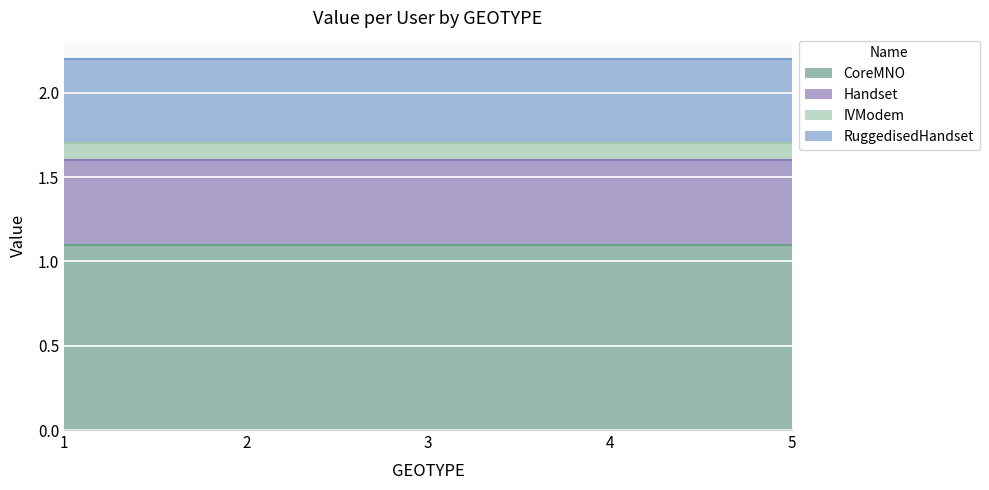

Reading right to left, extract all data points from this chart.

CoreMNO: 1.1	1.1	1.1	1.1	1.1
Handset: 0.5	0.5	0.5	0.5	0.5
IVModem: 0.1	0.1	0.1	0.1	0.1
RuggedisedHandset: 0.5	0.5	0.5	0.5	0.5